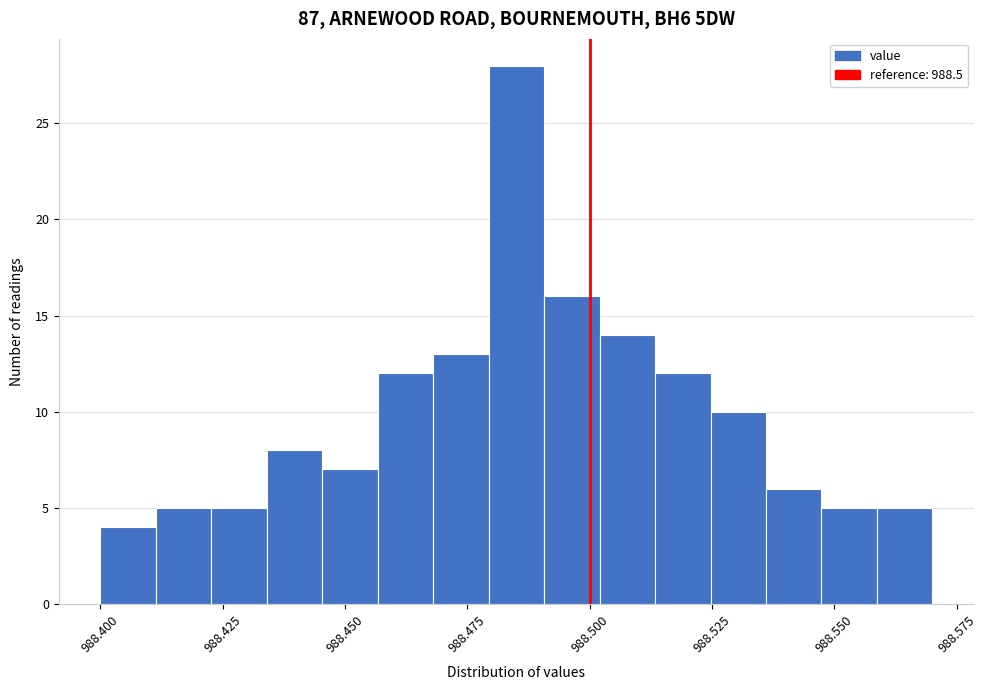

Read against the x-axis, roughly where is the centre of the tallest bar?

988.485